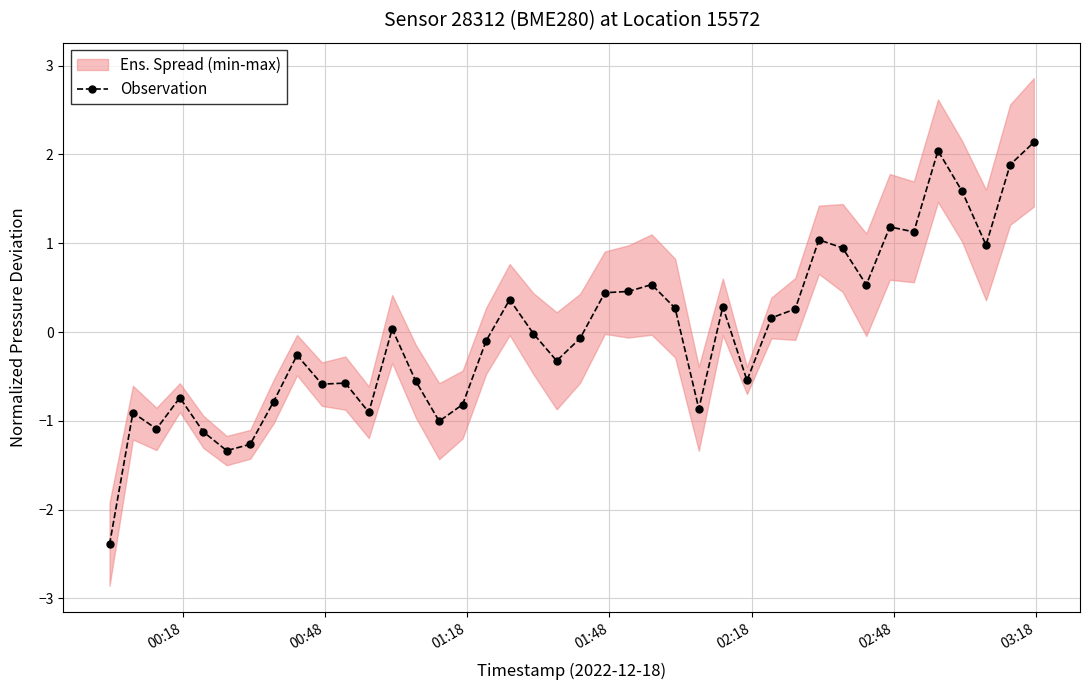

How many negative values are there?

21